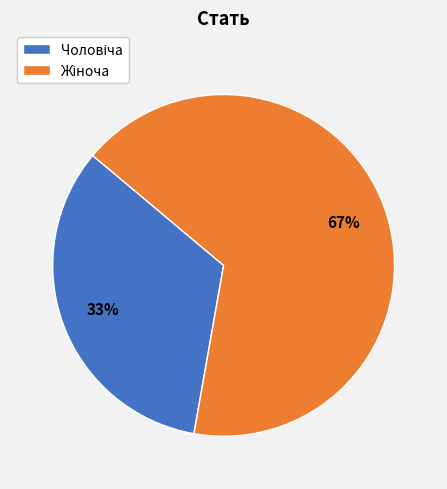

To the nearest percent, what is the average slice percentage?

50%